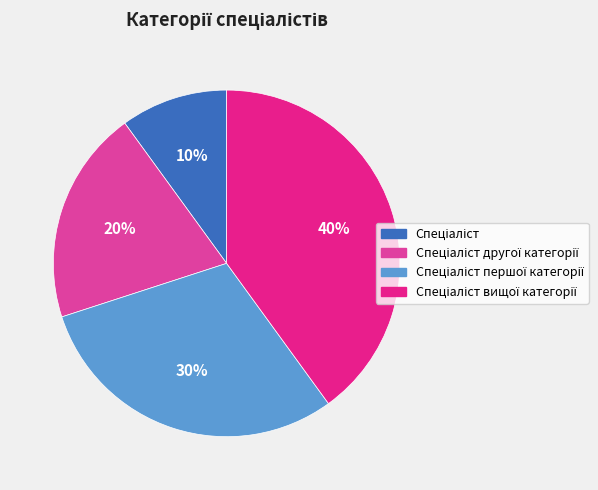

Is there any slice that represents more than half of the pie?

No